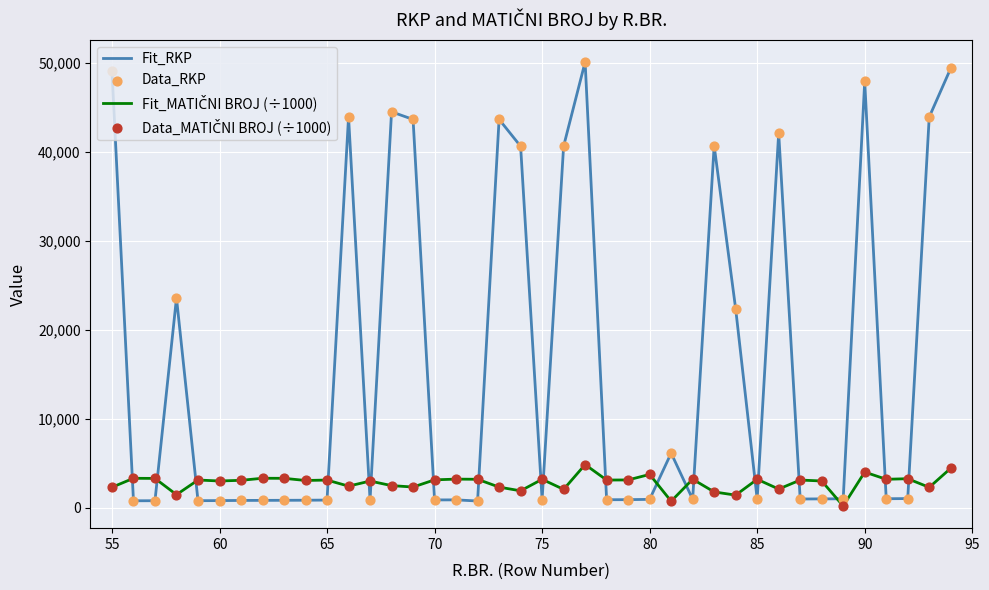

Which series has the widest spread of values?

Fit_RKP